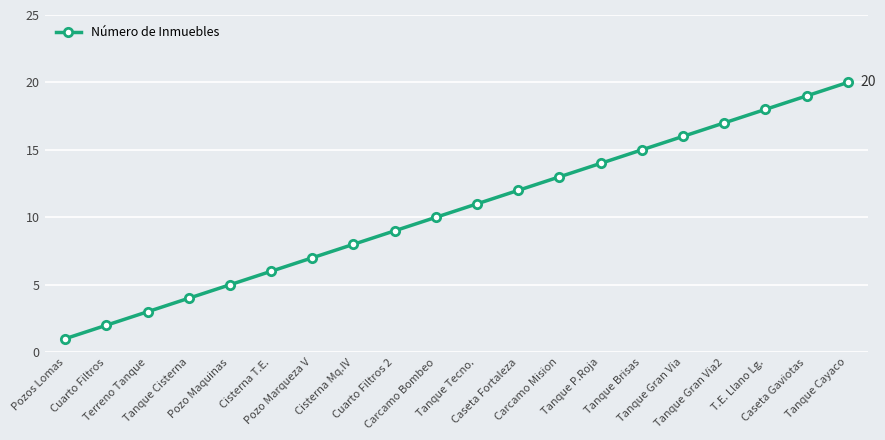

Reading right to left, list all the values displayed in this chart.

20	19	18	17	16	15	14	13	12	11	10	9	8	7	6	5	4	3	2	1